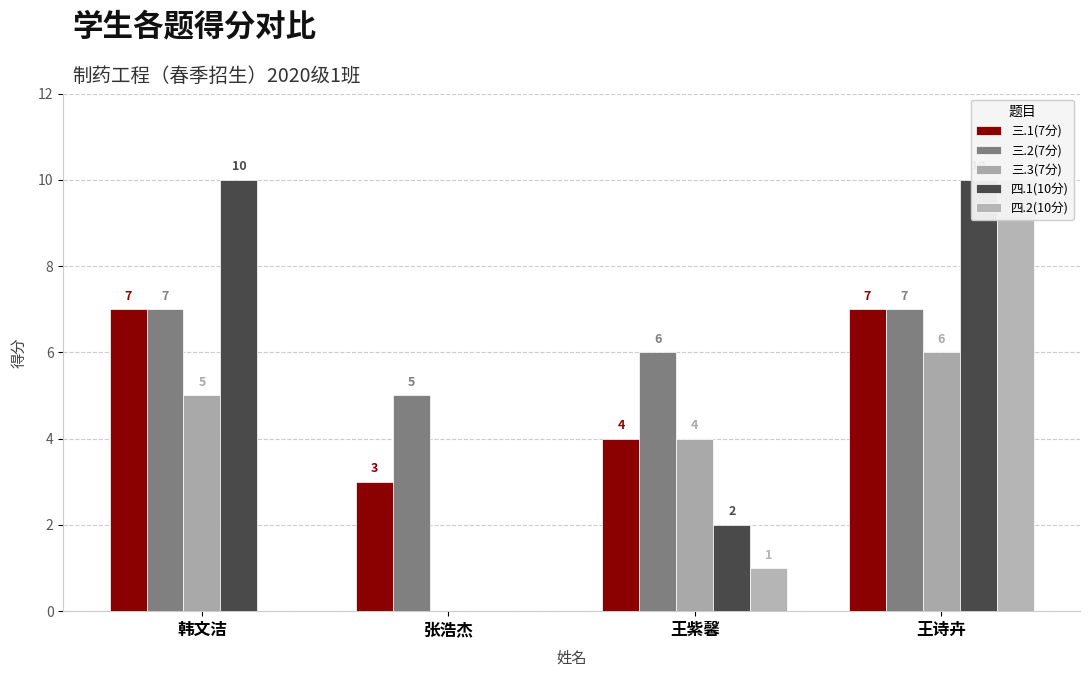

What are all the series names shown in the legend?

三.1(7分), 三.2(7分), 三.3(7分), 四.1(10分), 四.2(10分)